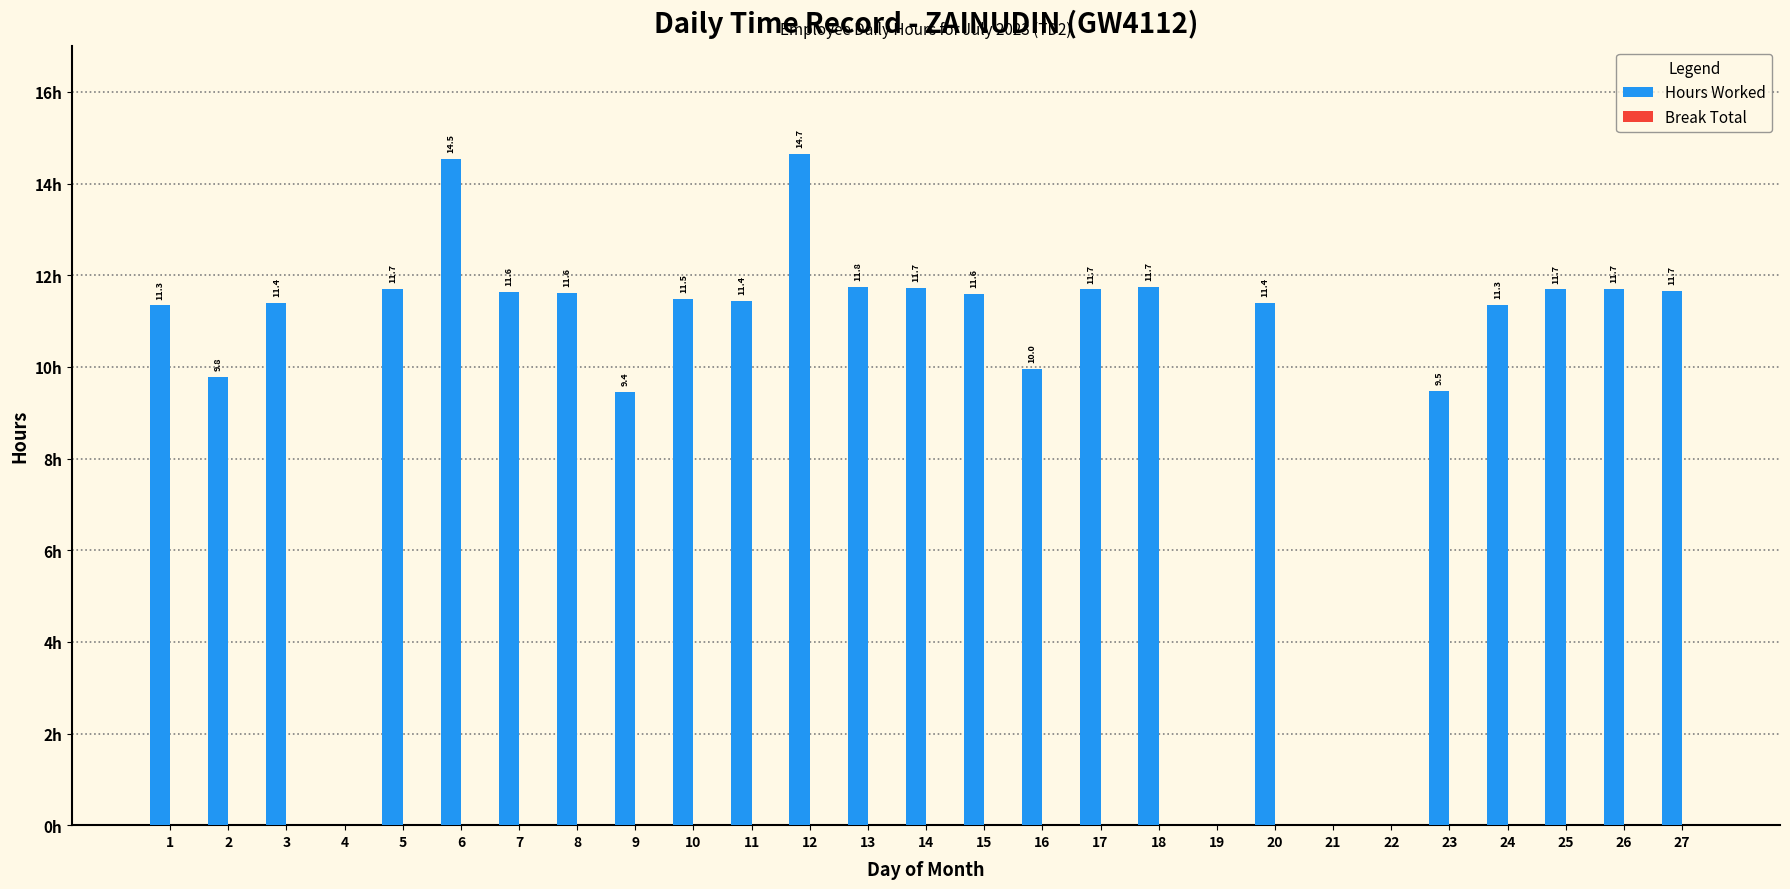

Are the bars horizontal?

No